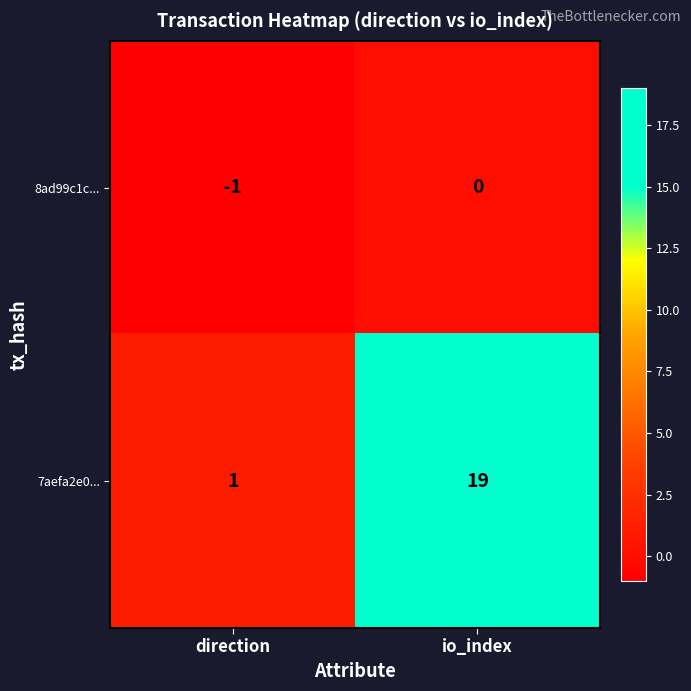

Which series has the largest total across all categories?

7aefa2e0...